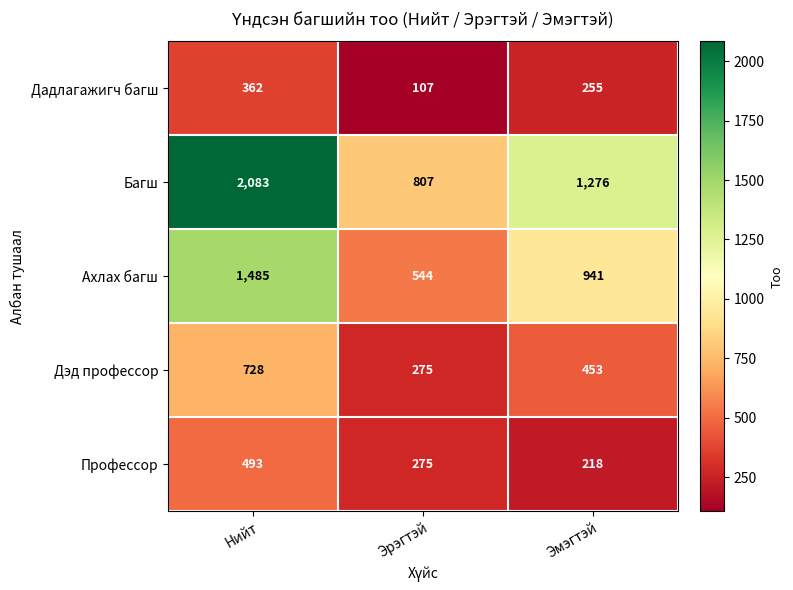

At which label does Дэд профессор first exceed 453?

Нийт